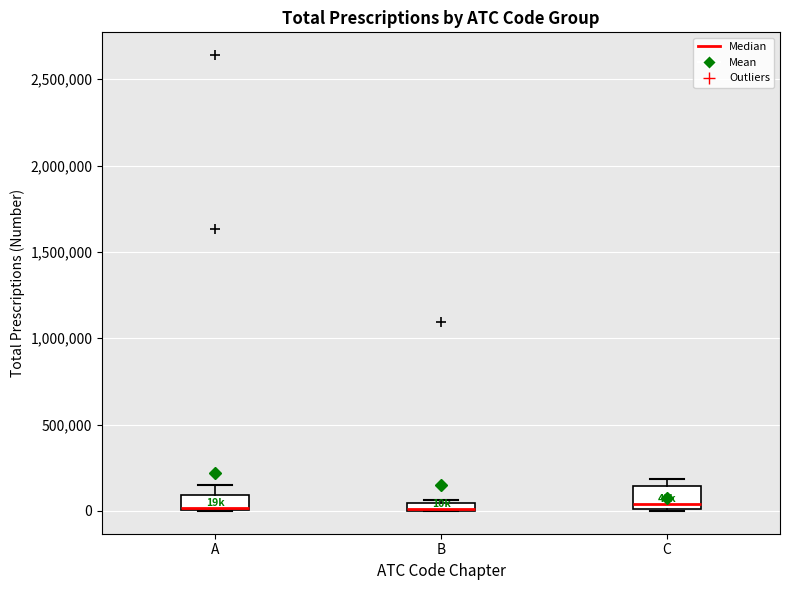

Where is the upper edge of the box for A on the y-axis? The values are not printed on the chart, so give them approximately, as read against the axis.

100000